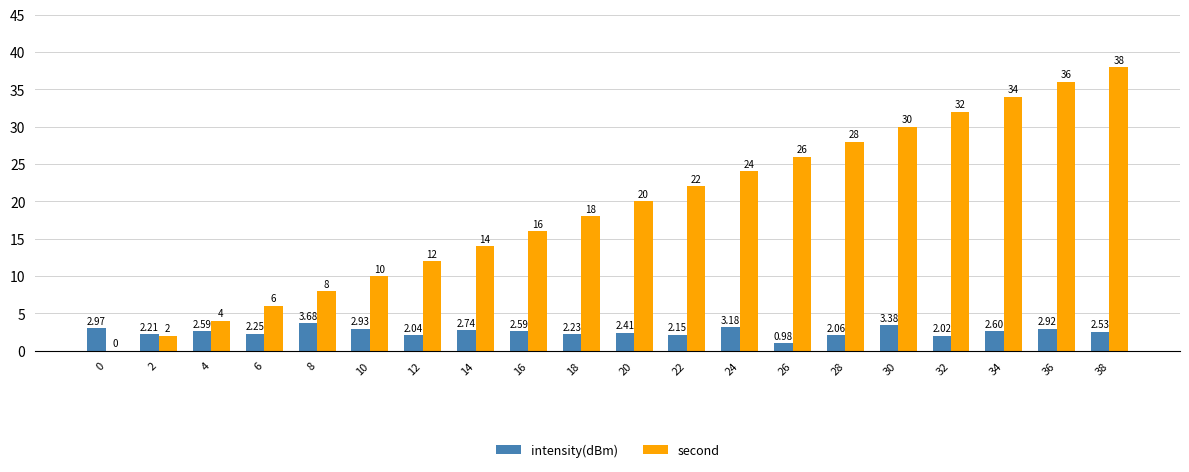

What is the total value across all series at 30?

33.4